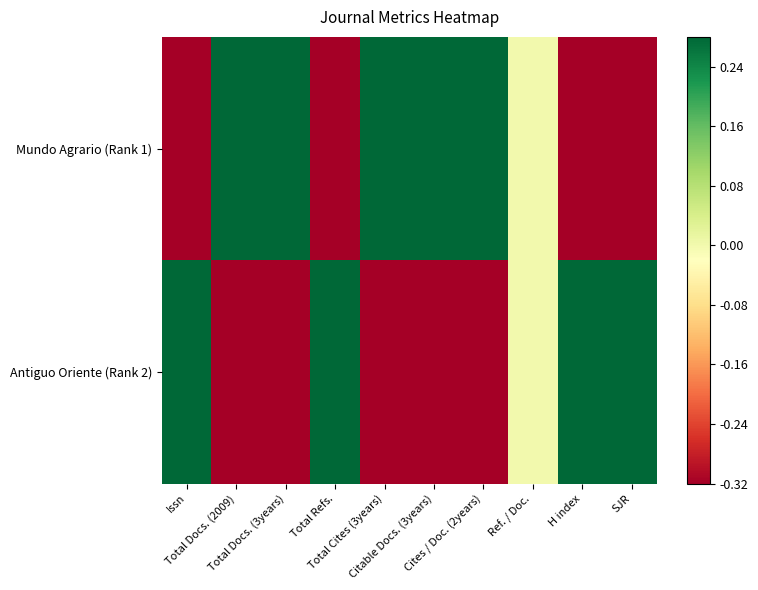

At which category is the sum across all series the highest?

Issn